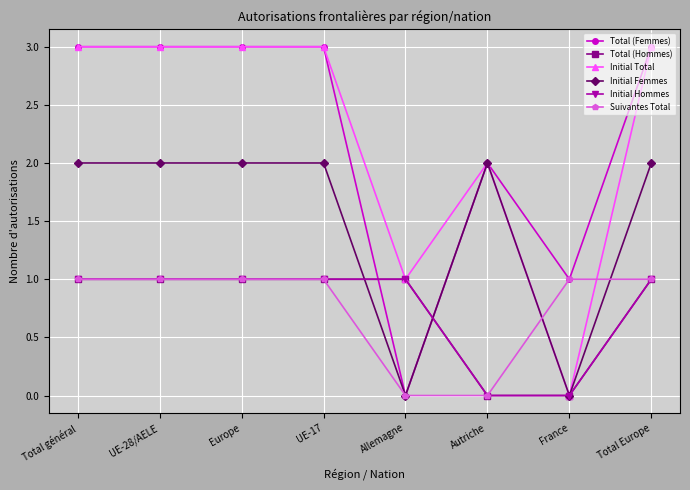

Does the chart have visible grid lines?

Yes